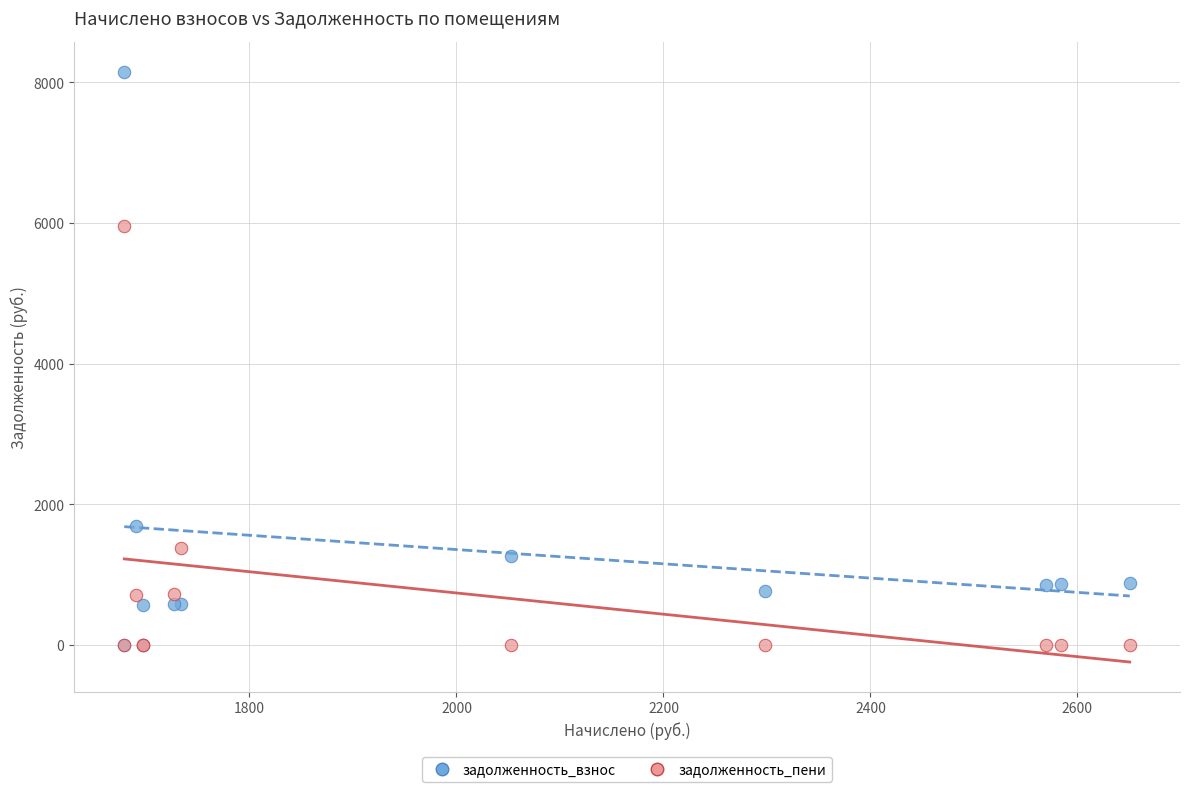

Which series has the largest Y range (max minus min)?

задолженность_взнос